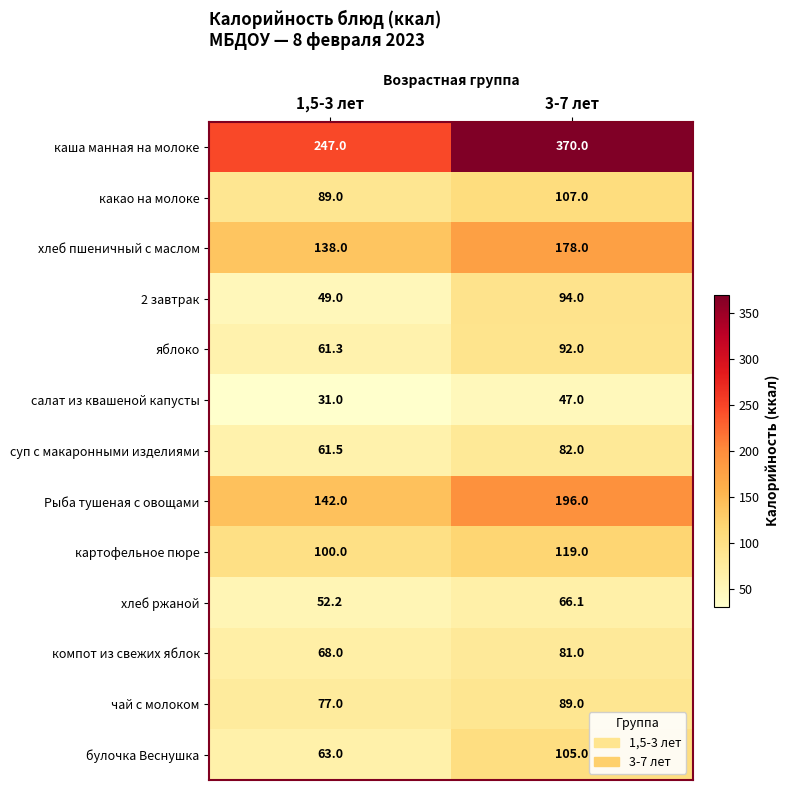

List the series in order of their peak value, highest first.

каша манная на молоке, Рыба тушеная с овощами, хлеб пшеничный с маслом, картофельное пюре, какао на молоке, булочка Веснушка, 2 завтрак, яблоко, чай с молоком, суп с макаронными изделиями, компот из свежих яблок, хлеб ржаной, салат из квашеной капусты